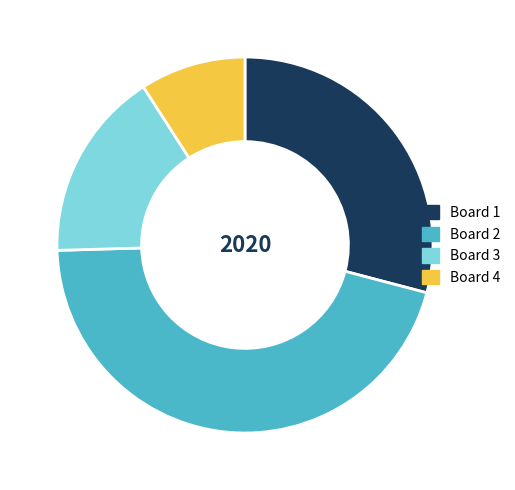

Do Board 3 and Board 2 together represent more than half of the pie?

Yes